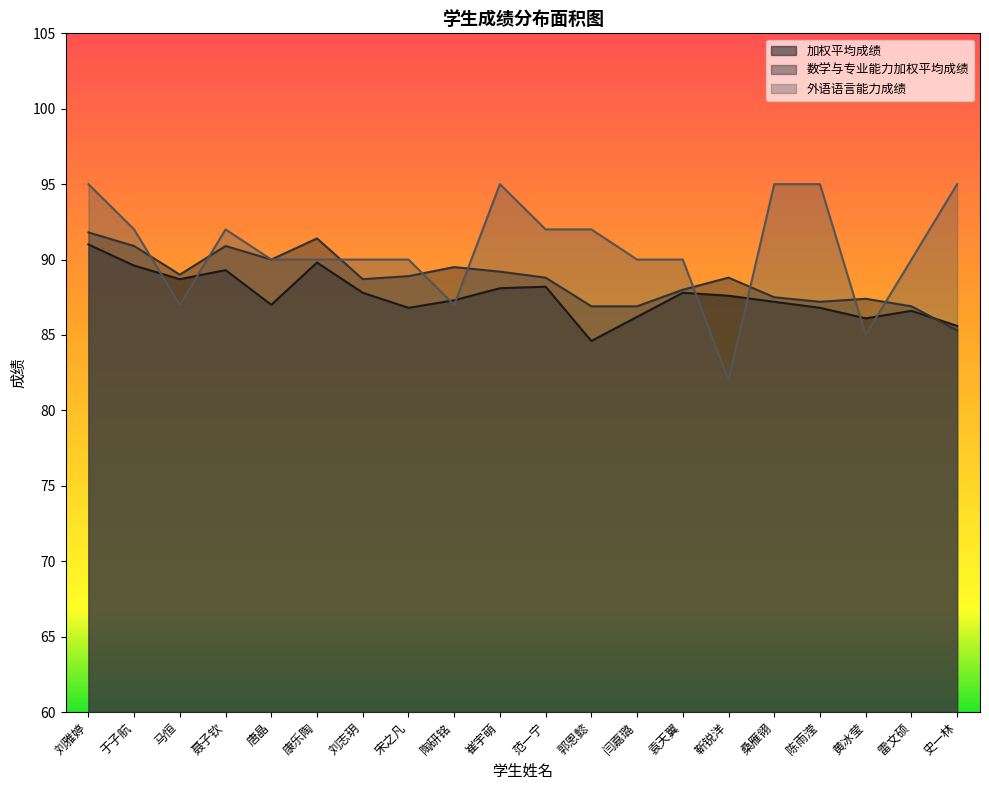

What is the difference between the highest and lowest values at 雷文硕?

3.4